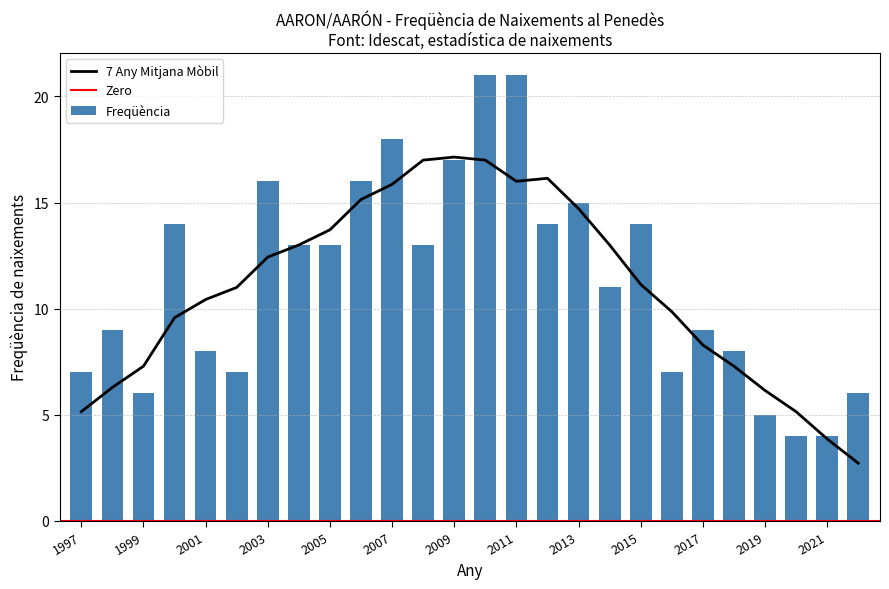

How many bars are there in total?

26